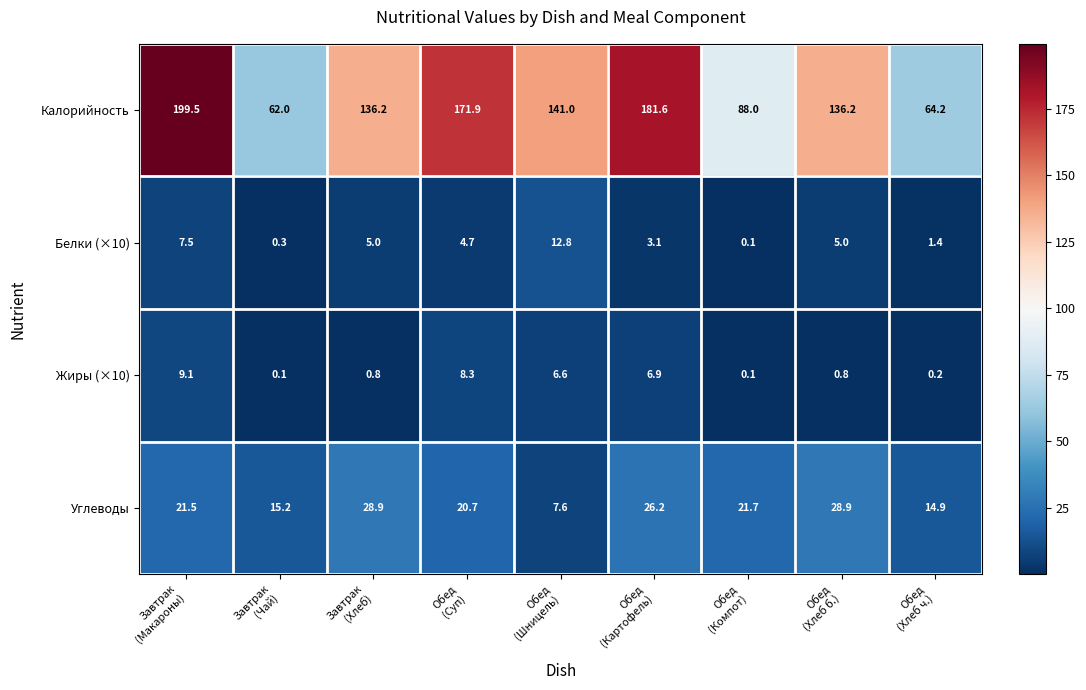

At how many categories does at least one series exceed 160?

3